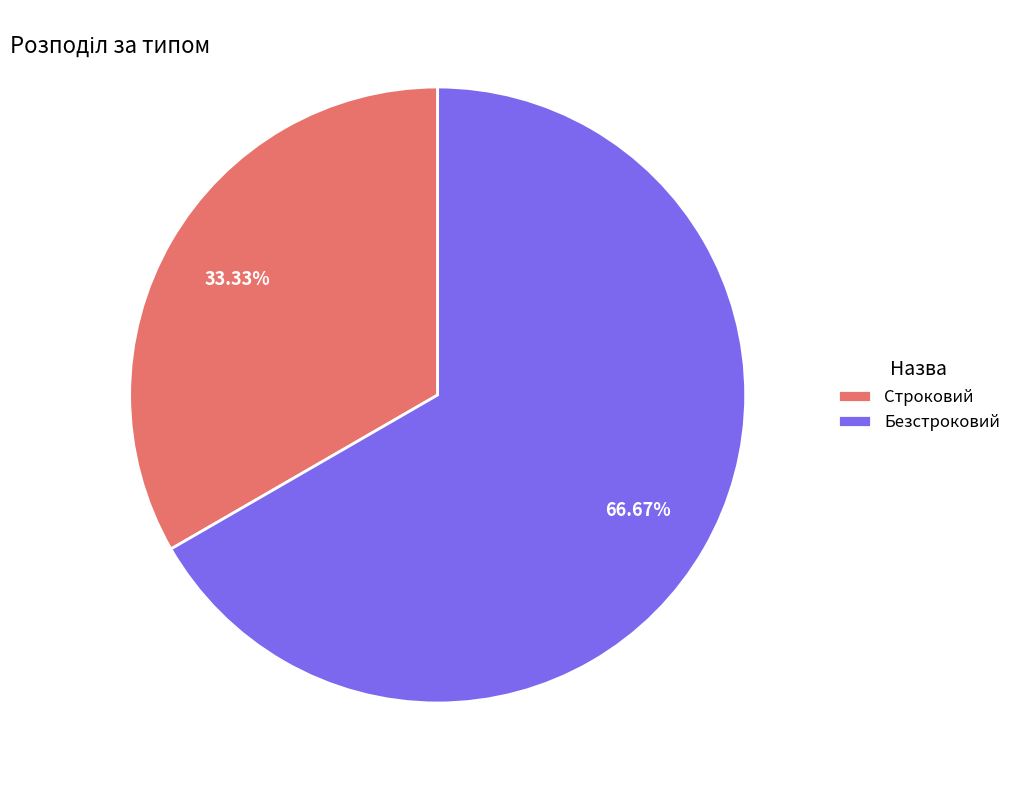

To the nearest percent, what portion does Строковий represent?

33%